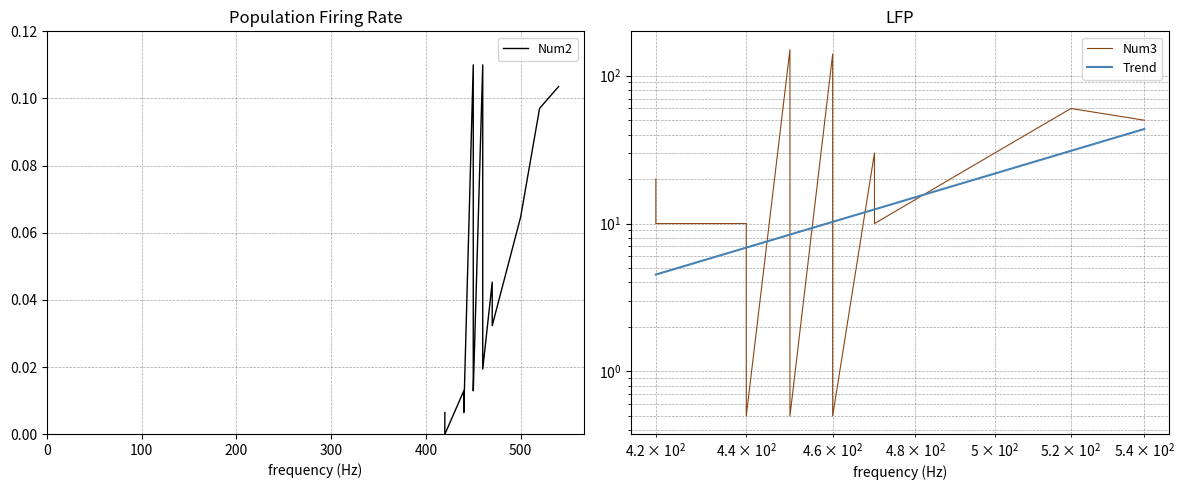

Which series ends up on top after the final intersection of Num3 and Trend?

Num3